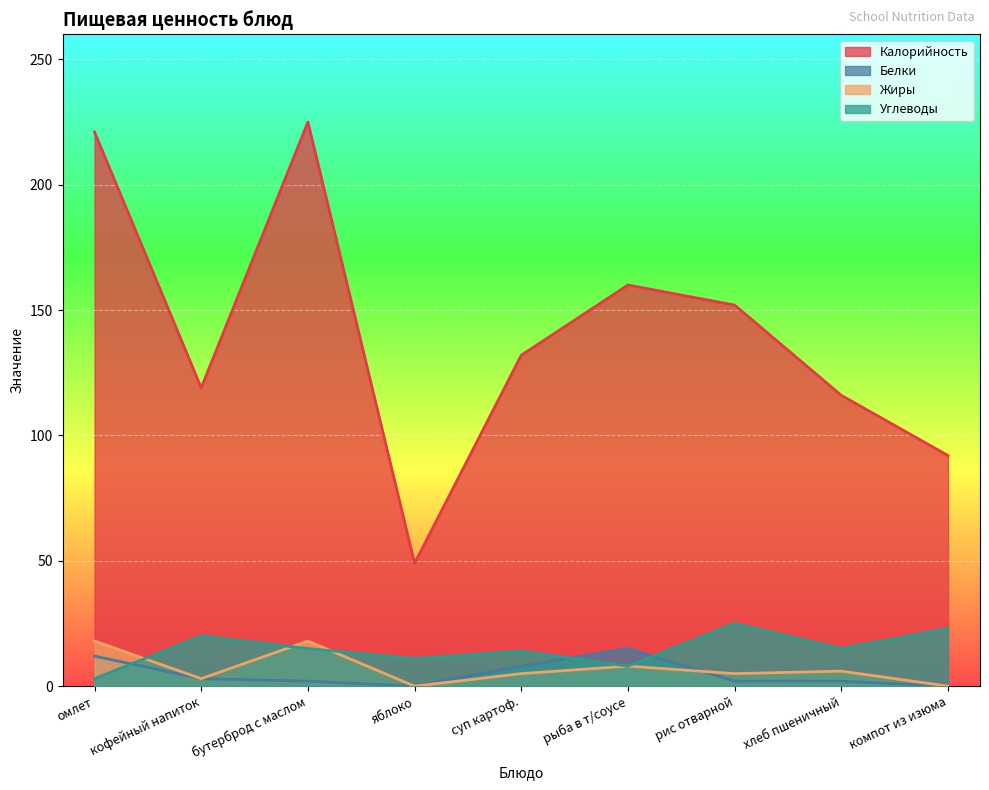

True or false: Калорийность has a value of 254 at рыба в т/соусе.

False